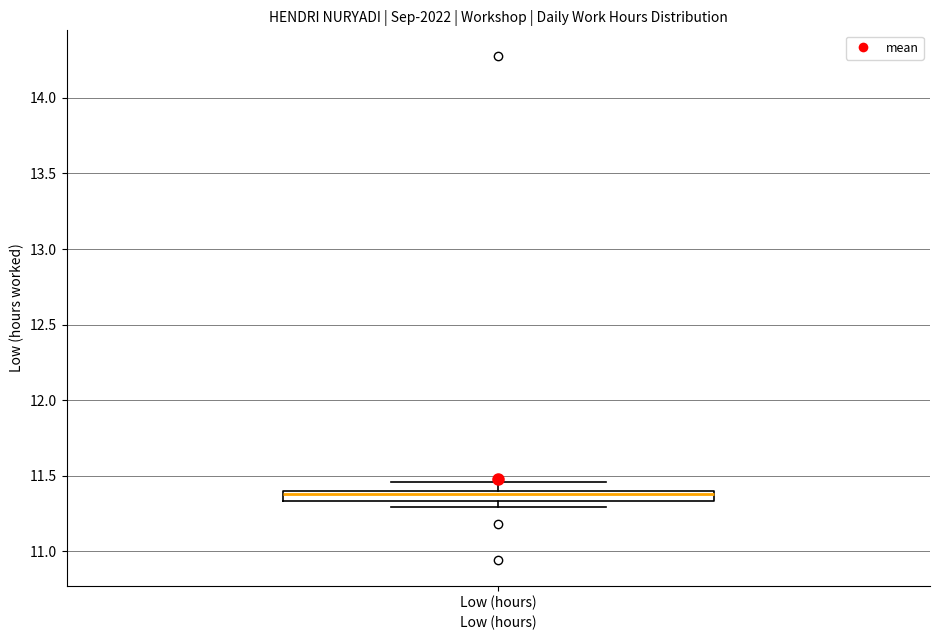

Where is the upper edge of the box for Low (hours) on the y-axis? The values are not printed on the chart, so give them approximately, as read against the axis.

11.40